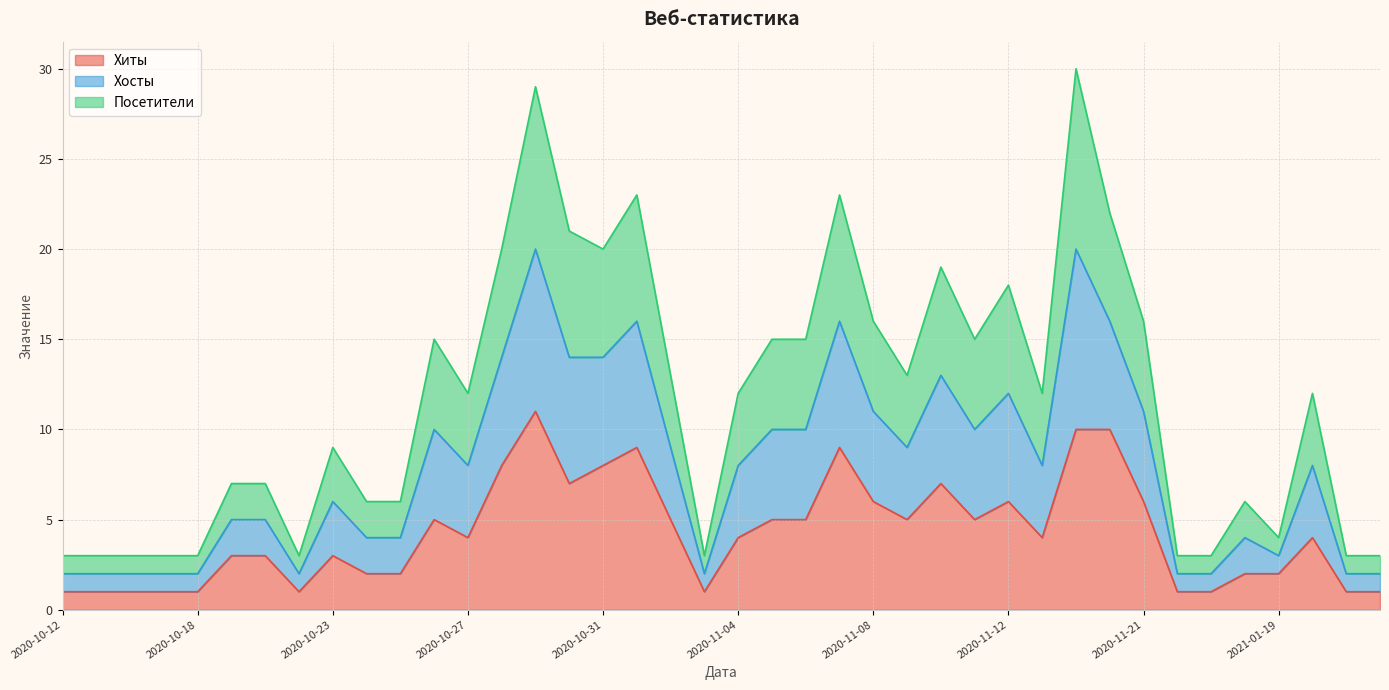

What is the spread (max minus min) of values at 2021-01-23?

8